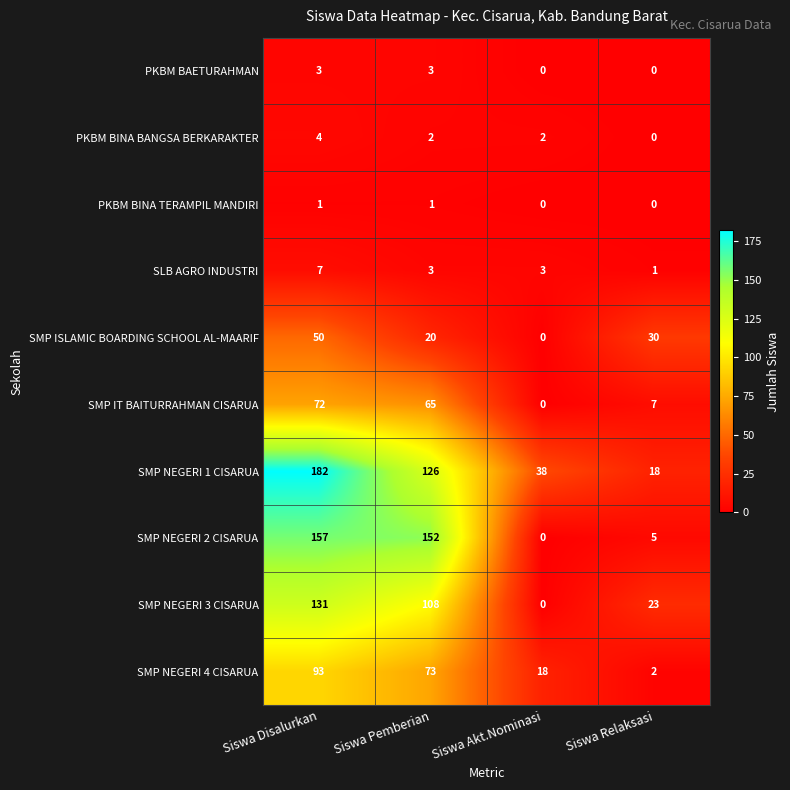

Between Siswa Disalurkan and Siswa Akt.Nominasi, which series saw the biggest shift?

SMP NEGERI 2 CISARUA